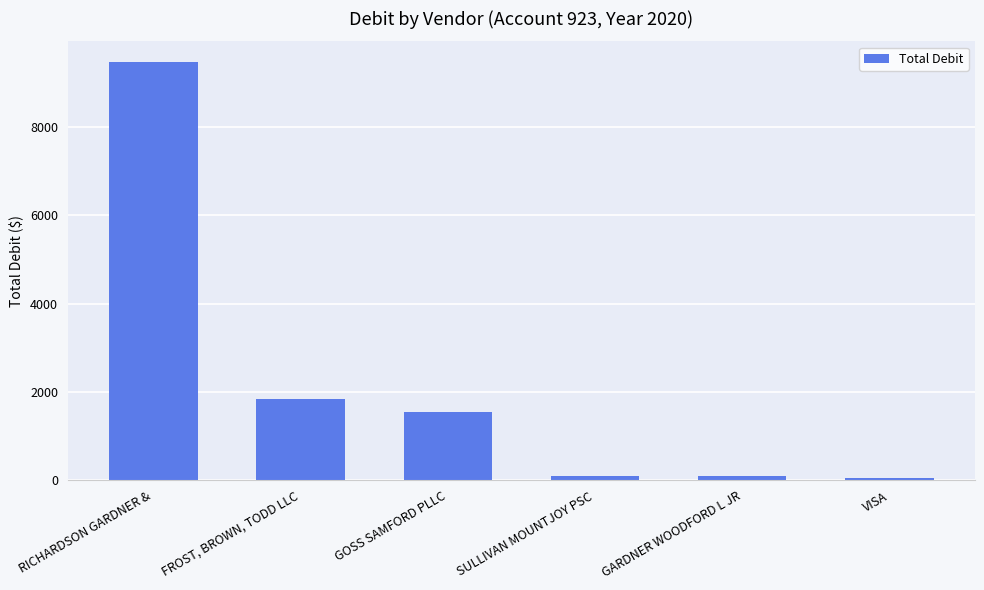

Is it true that the value at FROST, BROWN, TODD LLC is 1840.5?

True